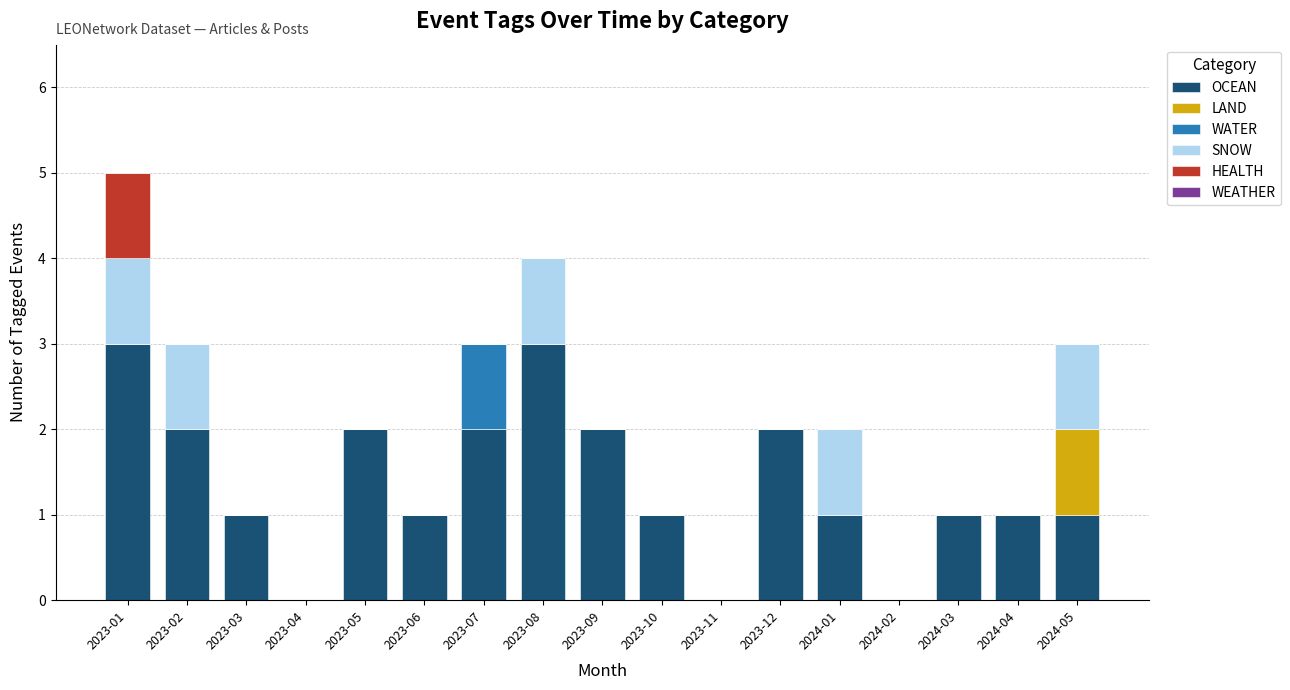

The OCEAN series shows 0 at 2023-11. True or false?

True